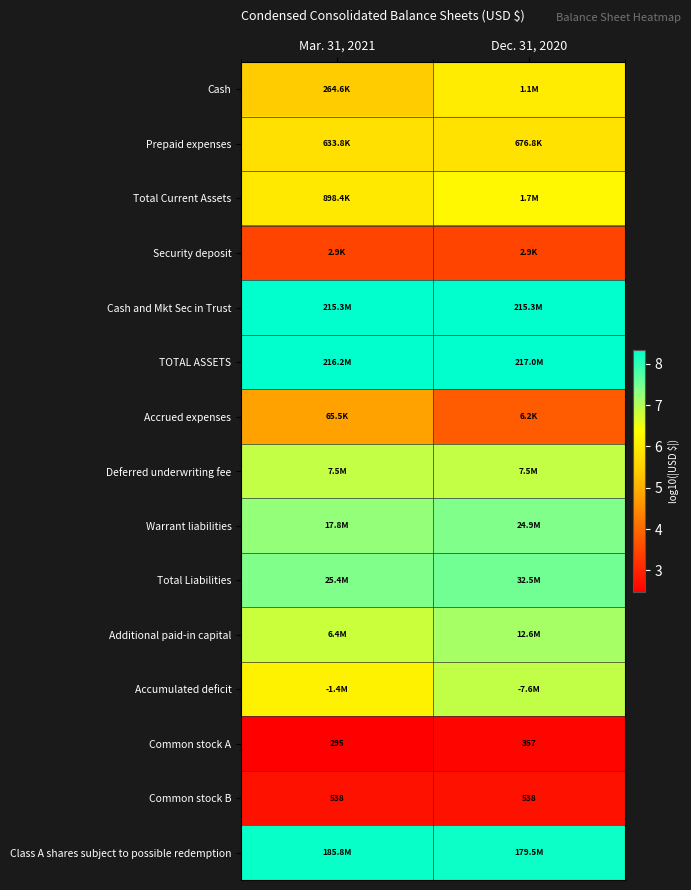

Rank the series at Mar. 31, 2021 from highest to lowest value.

TOTAL ASSETS, Cash and Mkt Sec in Trust, Class A shares subject to possible redemption, Total Liabilities, Warrant liabilities, Deferred underwriting fee, Additional paid-in capital, Accumulated deficit, Total Current Assets, Prepaid expenses, Cash, Accrued expenses, Security deposit, Common stock B, Common stock A